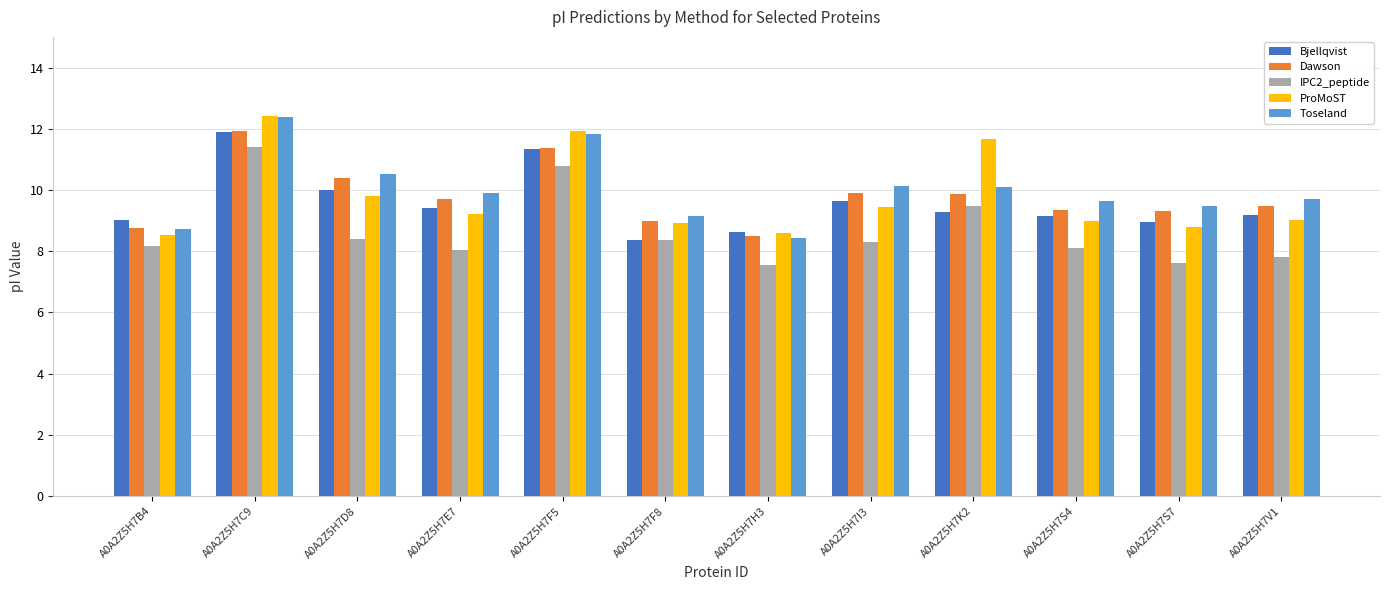

Which category has the lowest value in the Bjellqvist series?

A0A2Z5H7F8